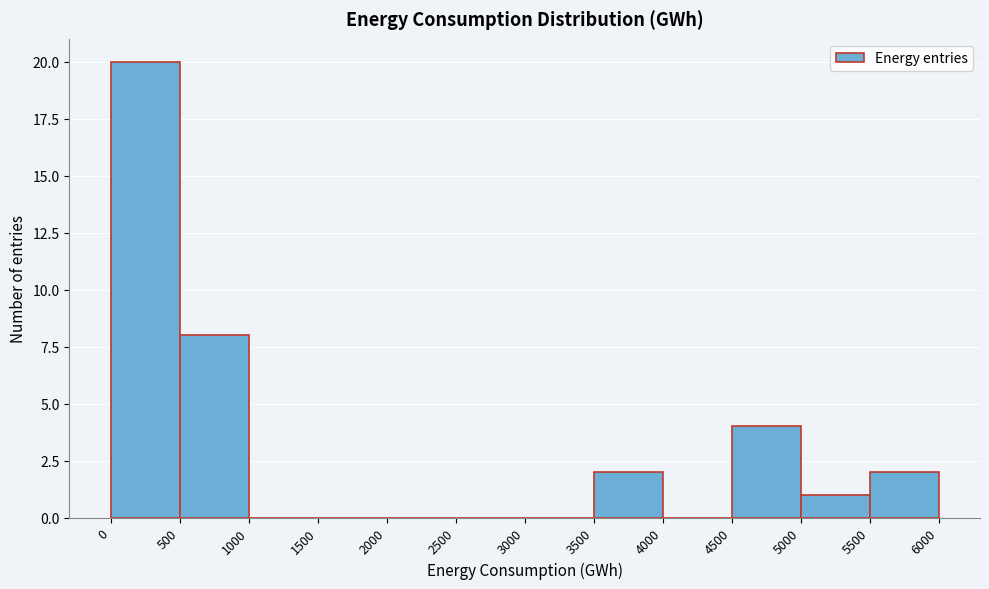

How tall is the bar that spans 500 to 1000 on the x-axis? The values are not printed on the chart, so give them approximately, as read against the axis.

8